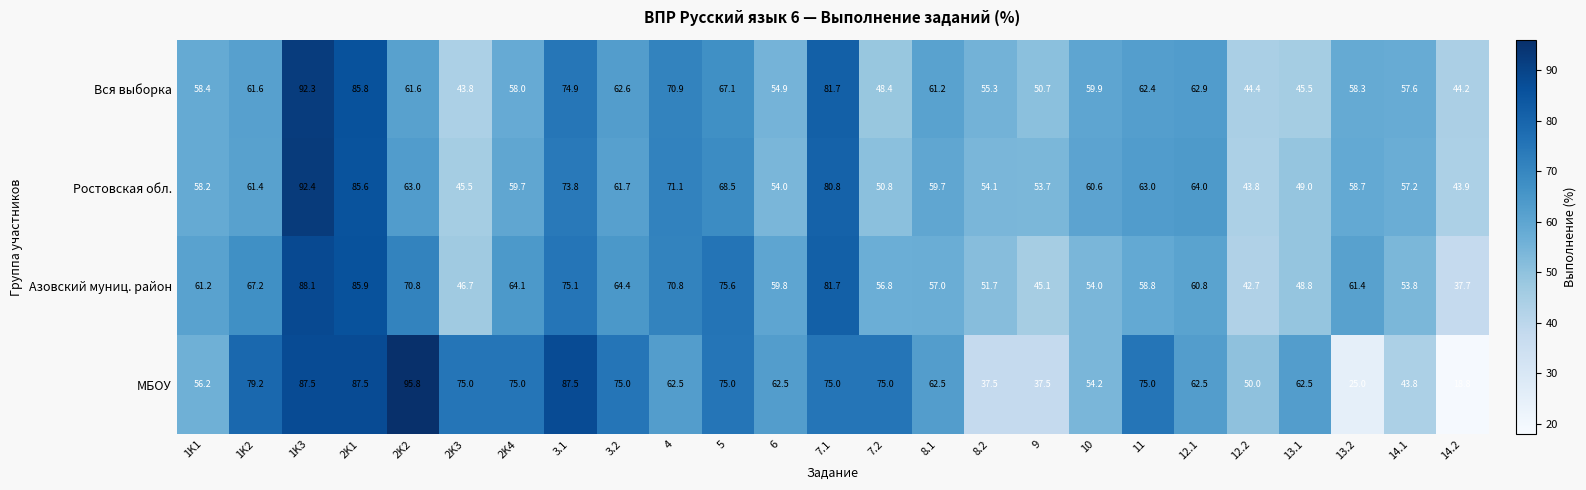

Which series has the widest spread of values?

МБОУ